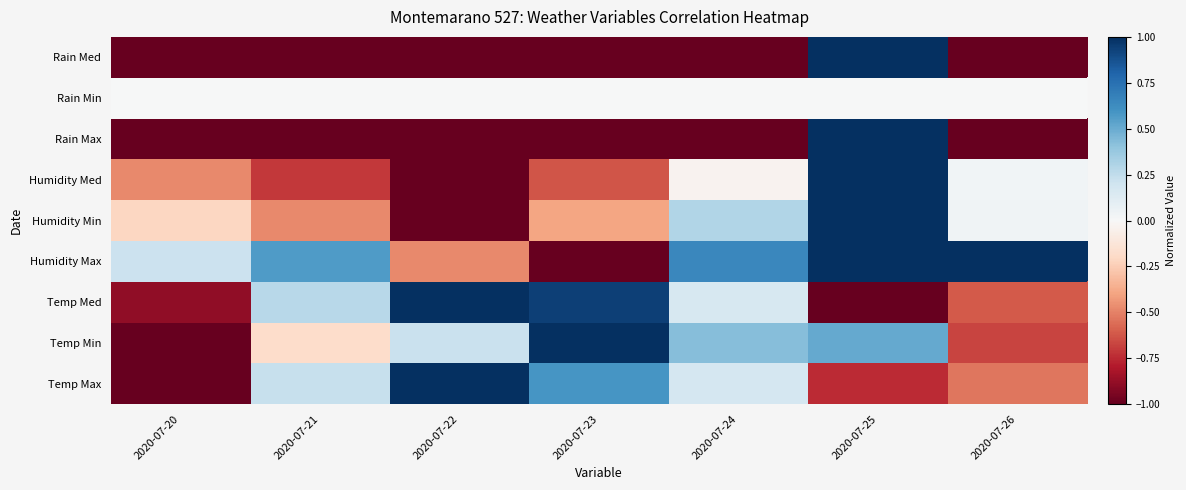

Reading left to right, list all the values displayed in this chart.

Temp Max: 2020-07-20=-1.0	2020-07-21=0.2	2020-07-22=1.0	2020-07-23=0.6	2020-07-24=0.2	2020-07-25=-0.7	2020-07-26=-0.5
Temp Min: 2020-07-20=-1.0	2020-07-21=-0.2	2020-07-22=0.2	2020-07-23=1.0	2020-07-24=0.4	2020-07-25=0.5	2020-07-26=-0.7
Temp Med: 2020-07-20=-0.9	2020-07-21=0.3	2020-07-22=1.0	2020-07-23=0.9	2020-07-24=0.2	2020-07-25=-1.0	2020-07-26=-0.6
Humidity Max: 2020-07-20=0.2	2020-07-21=0.6	2020-07-22=-0.5	2020-07-23=-1.0	2020-07-24=0.7	2020-07-25=1.0	2020-07-26=1.0
Humidity Min: 2020-07-20=-0.2	2020-07-21=-0.5	2020-07-22=-1.0	2020-07-23=-0.4	2020-07-24=0.3	2020-07-25=1.0	2020-07-26=0.0
Humidity Med: 2020-07-20=-0.5	2020-07-21=-0.7	2020-07-22=-1.0	2020-07-23=-0.6	2020-07-24=-0.0	2020-07-25=1.0	2020-07-26=0.0
Rain Max: 2020-07-20=-1.0	2020-07-21=-1.0	2020-07-22=-1.0	2020-07-23=-1.0	2020-07-24=-1.0	2020-07-25=1.0	2020-07-26=-1.0
Rain Min: 2020-07-20=0.0	2020-07-21=0.0	2020-07-22=0.0	2020-07-23=0.0	2020-07-24=0.0	2020-07-25=0.0	2020-07-26=0.0
Rain Med: 2020-07-20=-1.0	2020-07-21=-1.0	2020-07-22=-1.0	2020-07-23=-1.0	2020-07-24=-1.0	2020-07-25=1.0	2020-07-26=-1.0